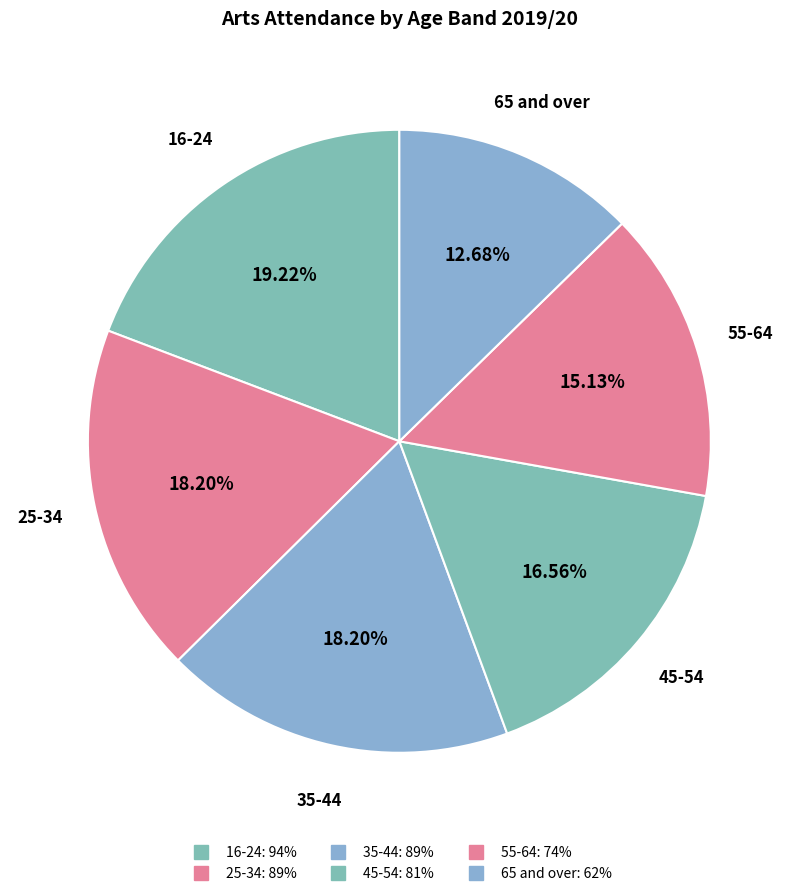

How many slices are in this pie chart?

6